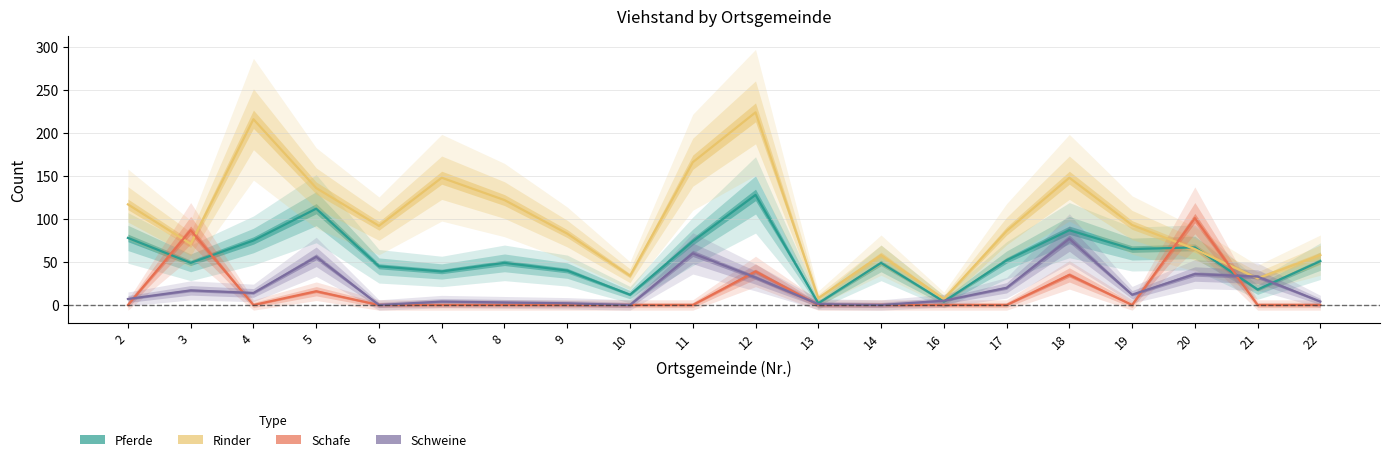

How many series are shown in this chart?

4